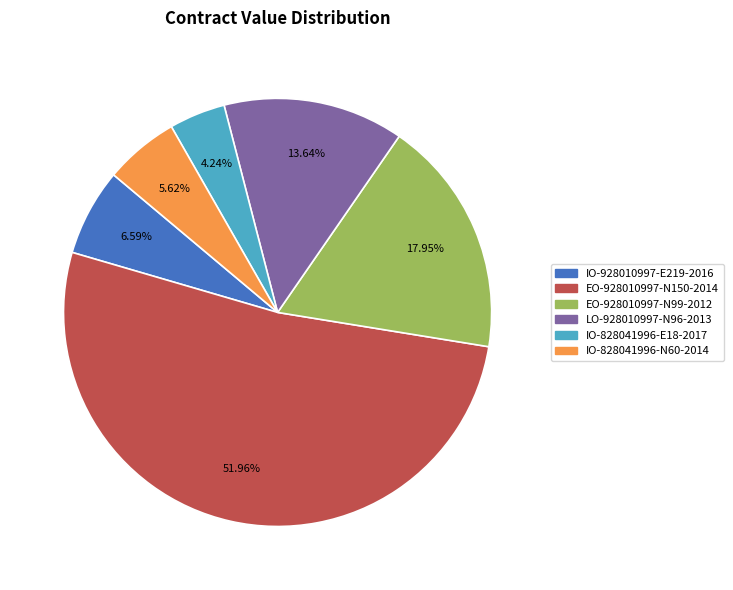

What is the smallest slice in the pie chart?

IO-828041996-E18-2017